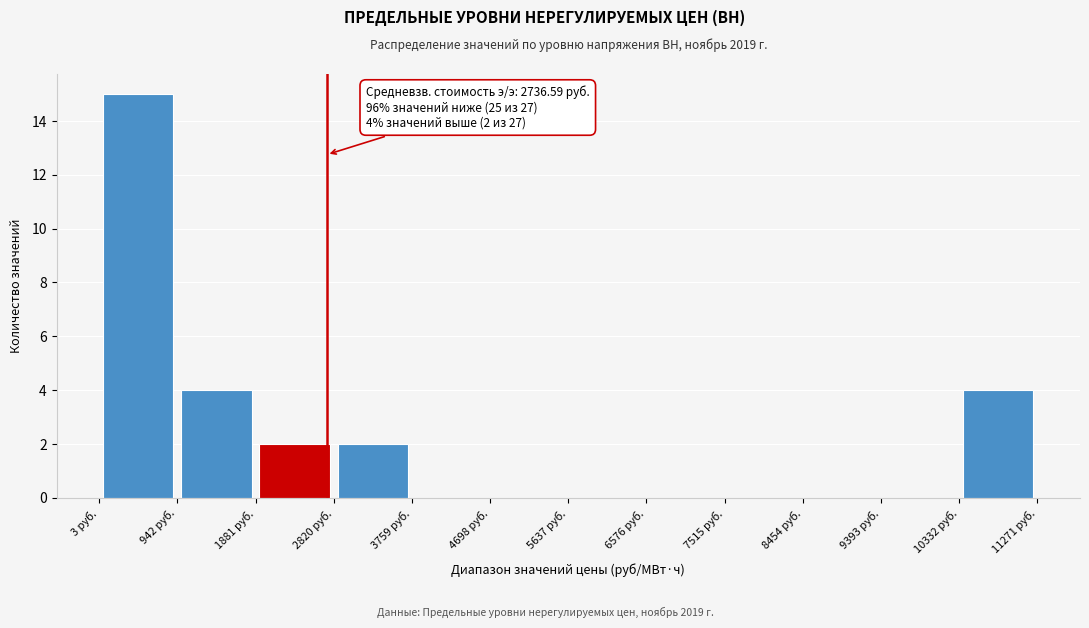

Which range on the x-axis has the tallest bar?

0 to 900